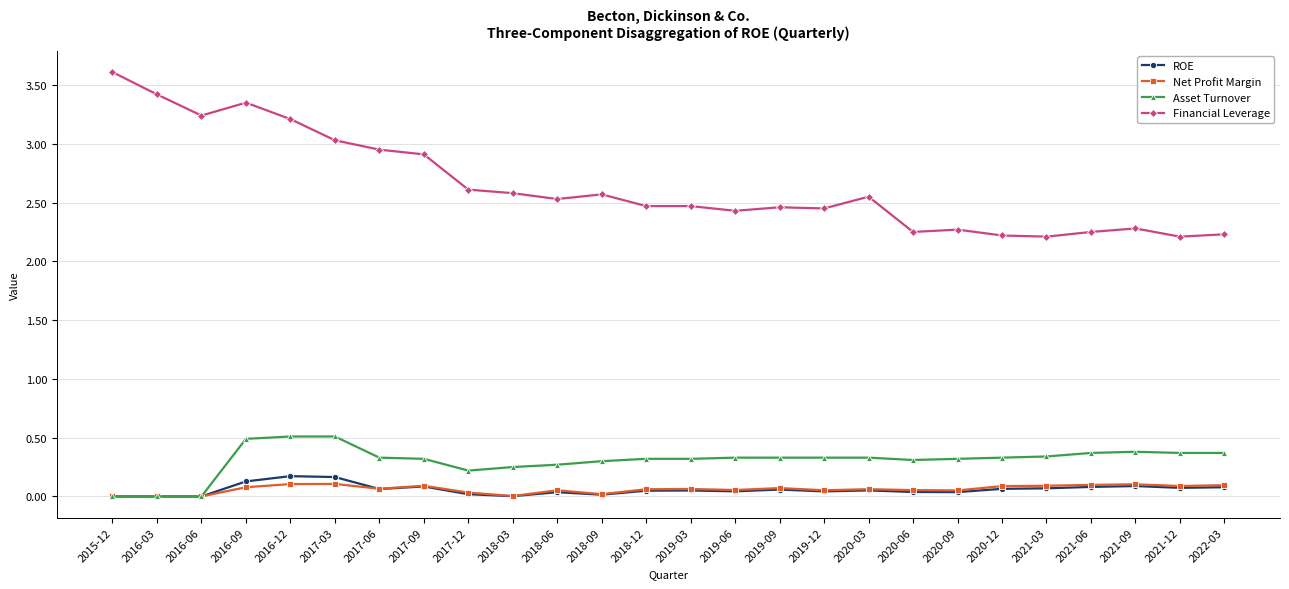

At which category does the chart reach its peak across all series?

2015-12